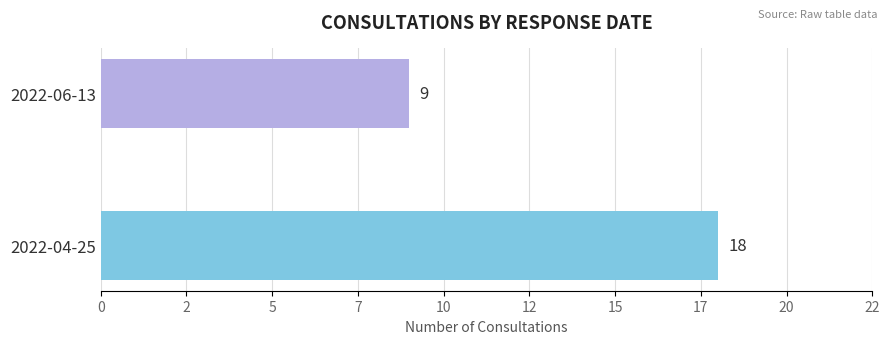

Rank the categories by value from lowest to highest.

2022-06-13, 2022-04-25